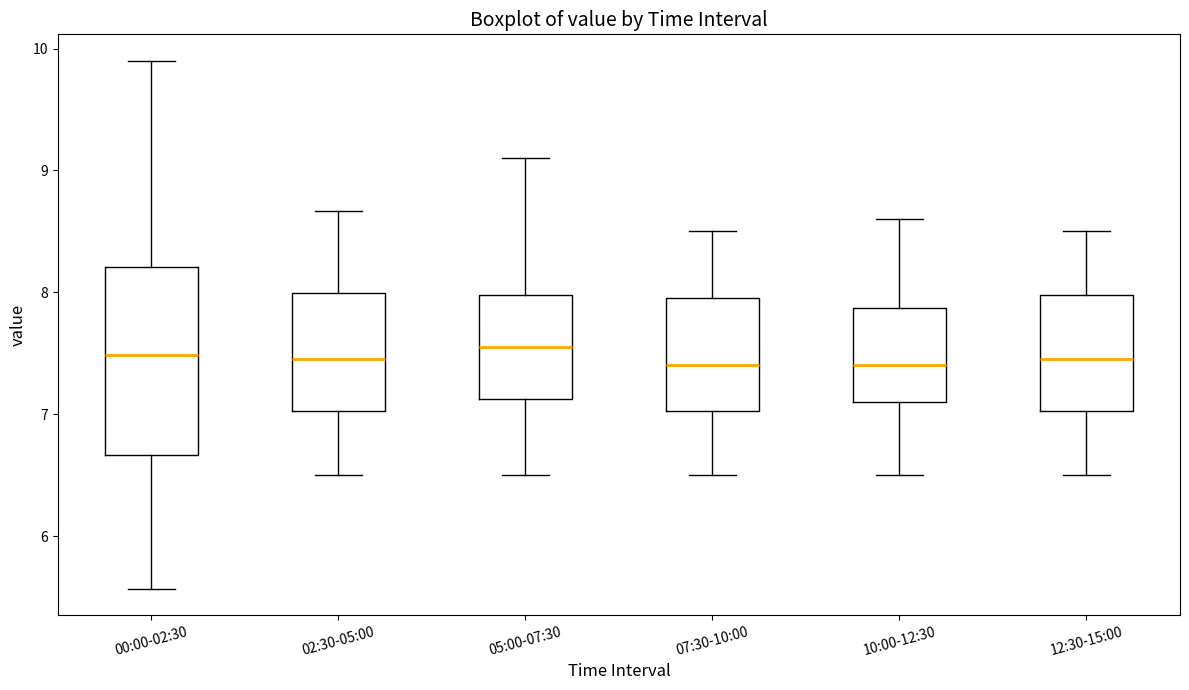

Which box is the tallest, from its lower edge to its upper edge?

00:00-02:30